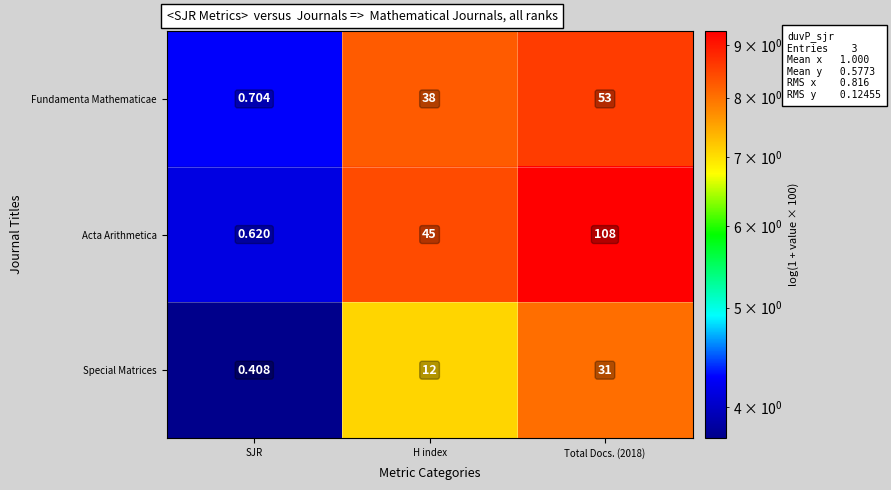

Which series has the largest range (max minus min)?

Acta Arithmetica